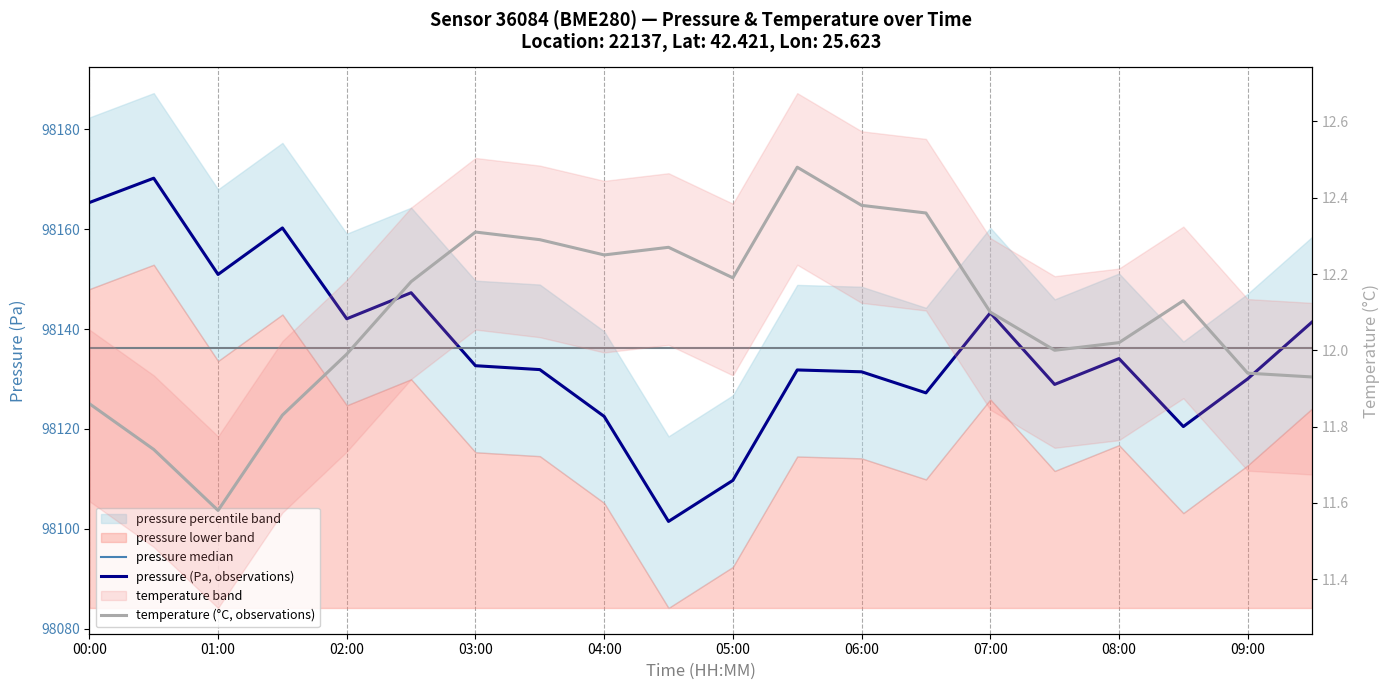

Which series has the largest range (max minus min)?

pressure (Pa, observations)